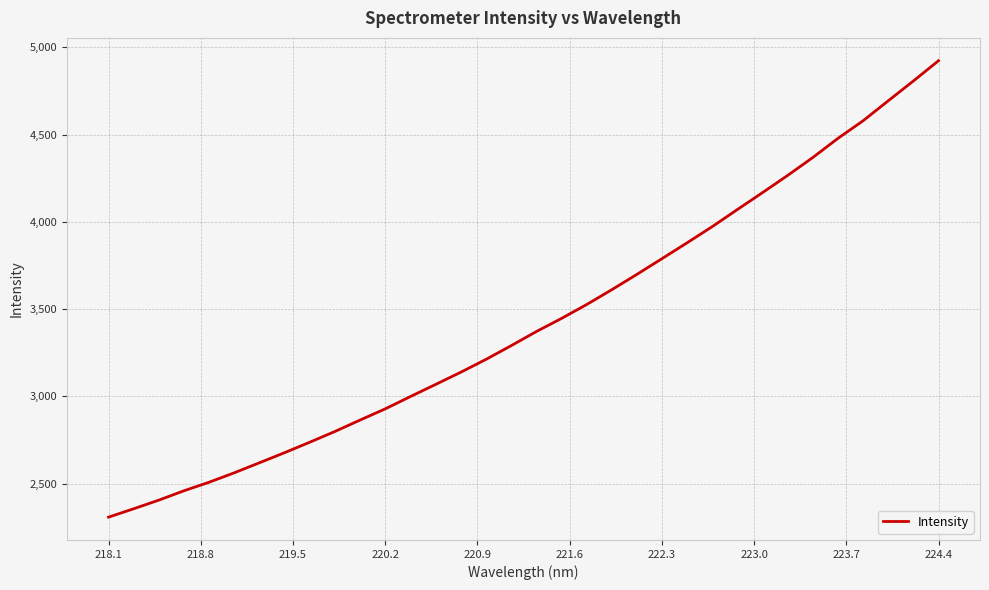

What is the maximum value shown in the chart?

4923.3